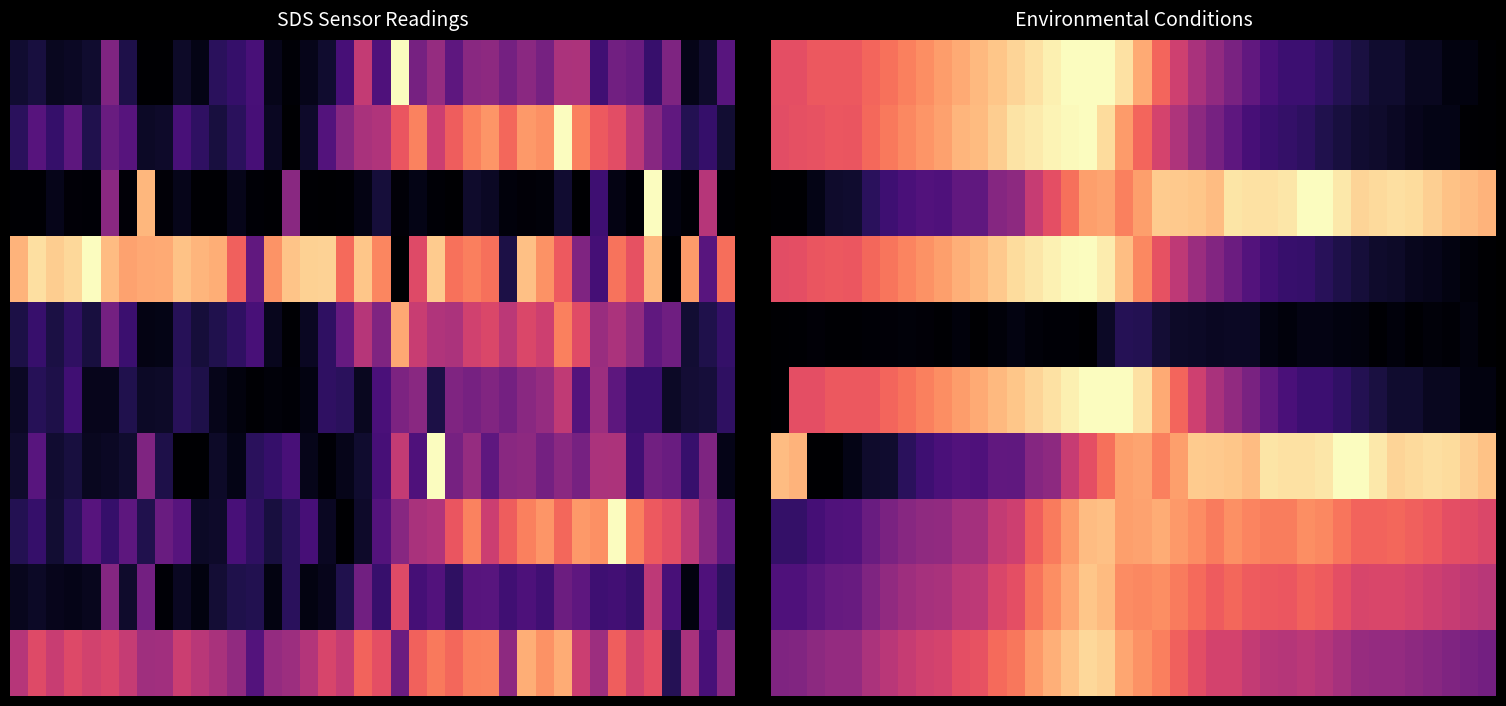

Between 22 and 14, which is larger?

14